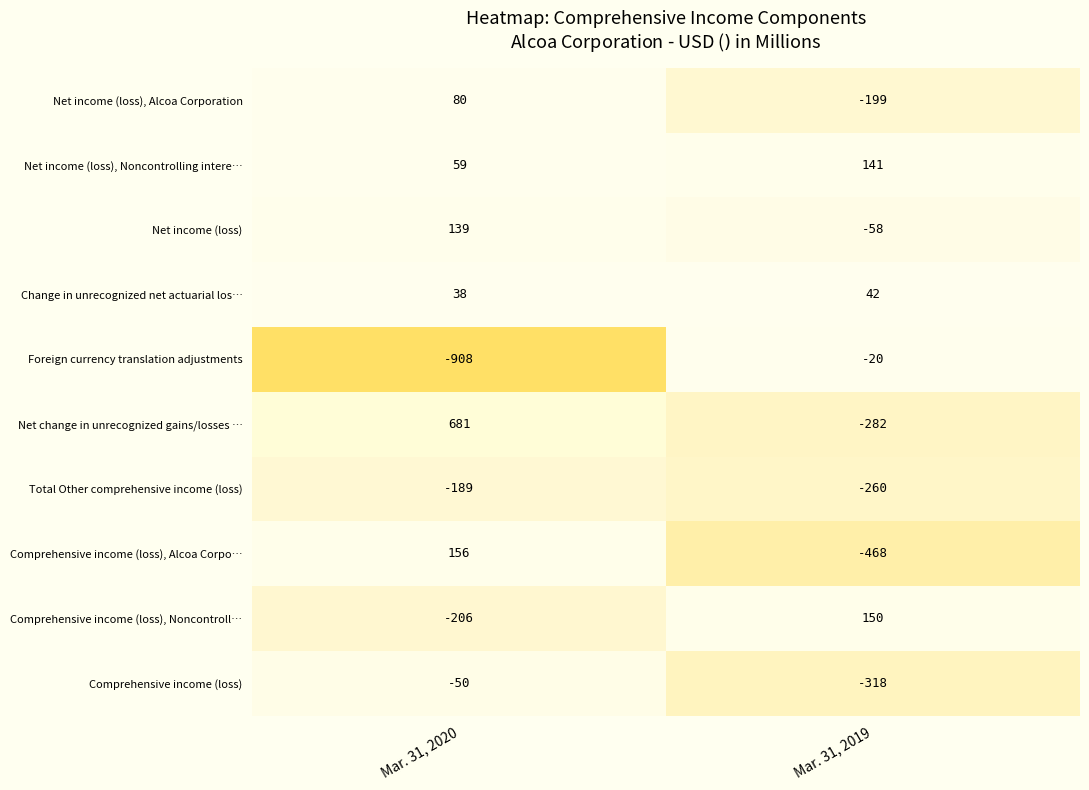

What is the sum of all Comprehensive income (loss) values?

-368